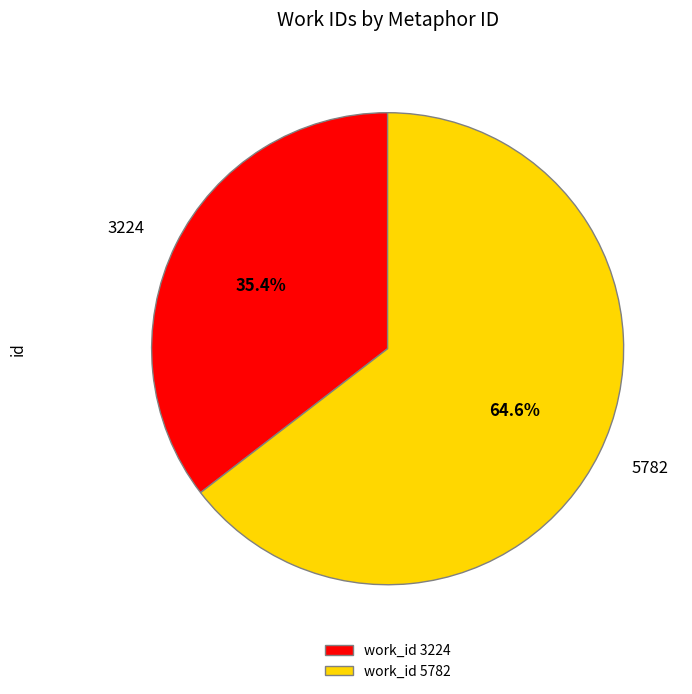

How many segments does this pie chart have?

2